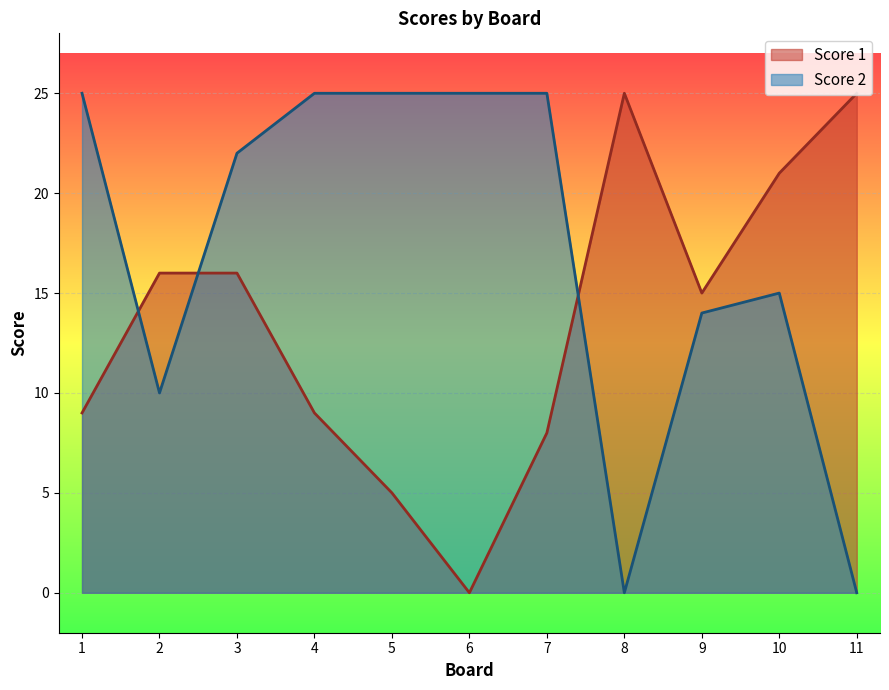

After their last crossing, which series has the higher values: Score 1 or Score 2?

Score 1